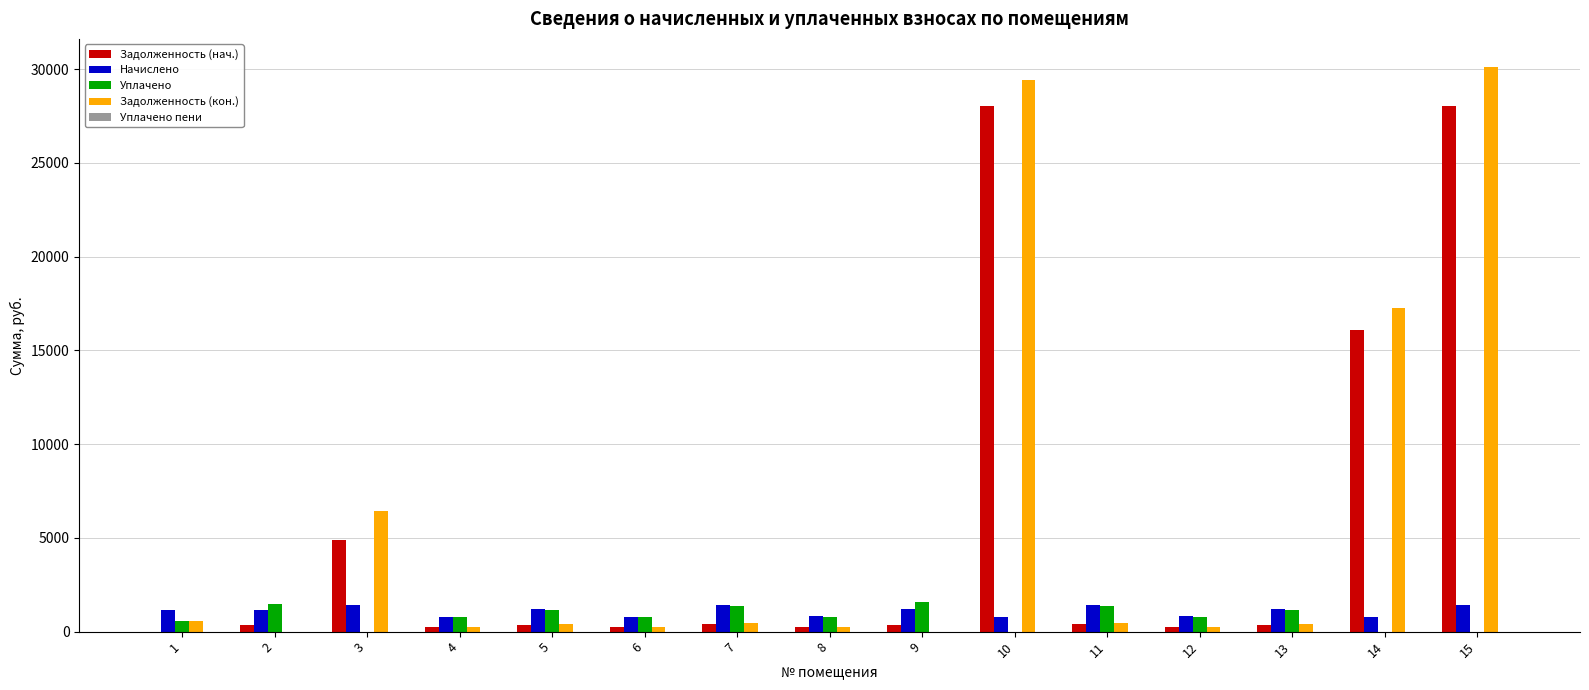

Is the value of Начислено at 6 greater than the value of Уплачено at 2?

No